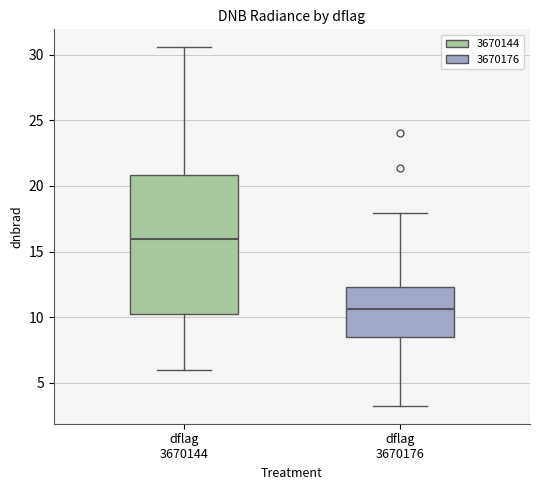

Comparing the boxes themselves (not the whiskers), which one is the tallest?

dflag 3670144